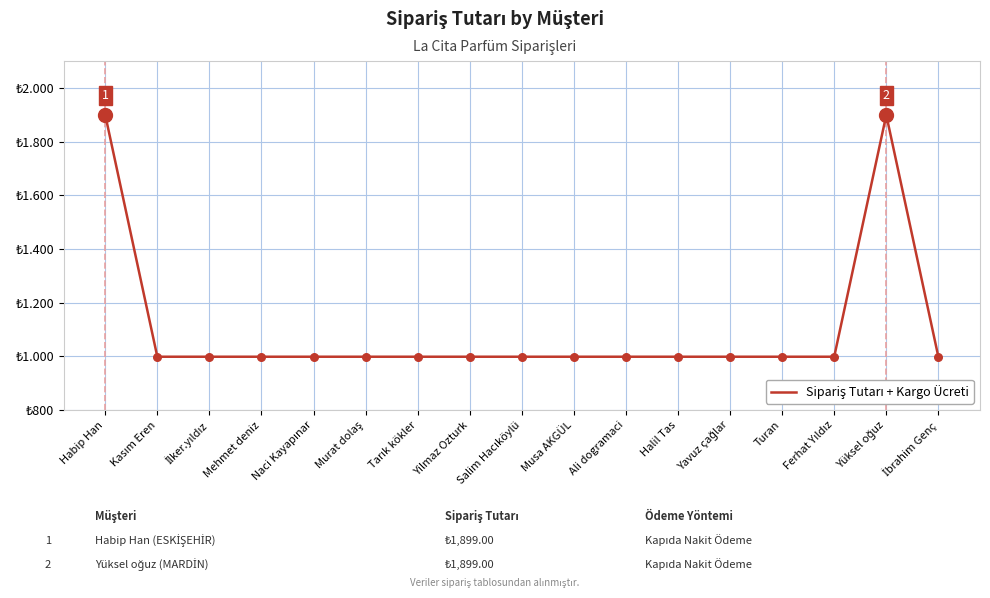

Which has a higher value, İlker.yıldız or Naci Kayapınar?

İlker.yıldız